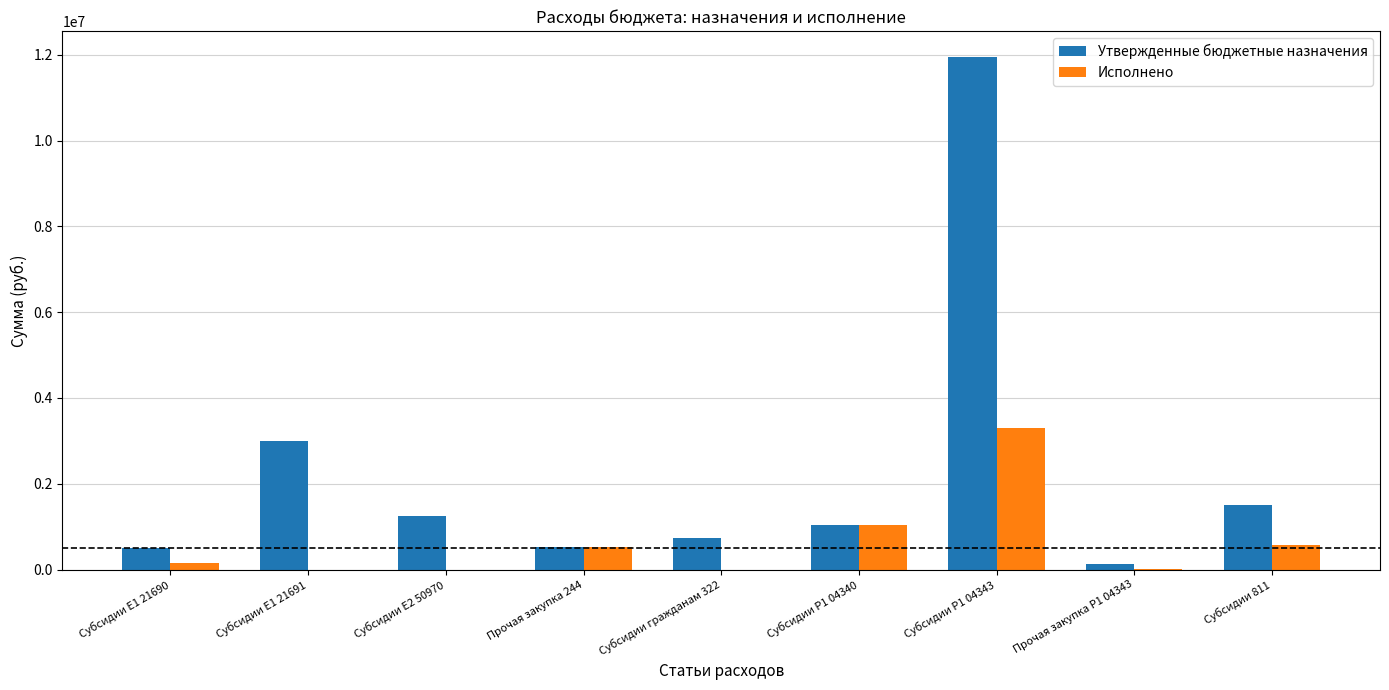

Which series has the largest total across all categories?

Утвержденные бюджетные назначения